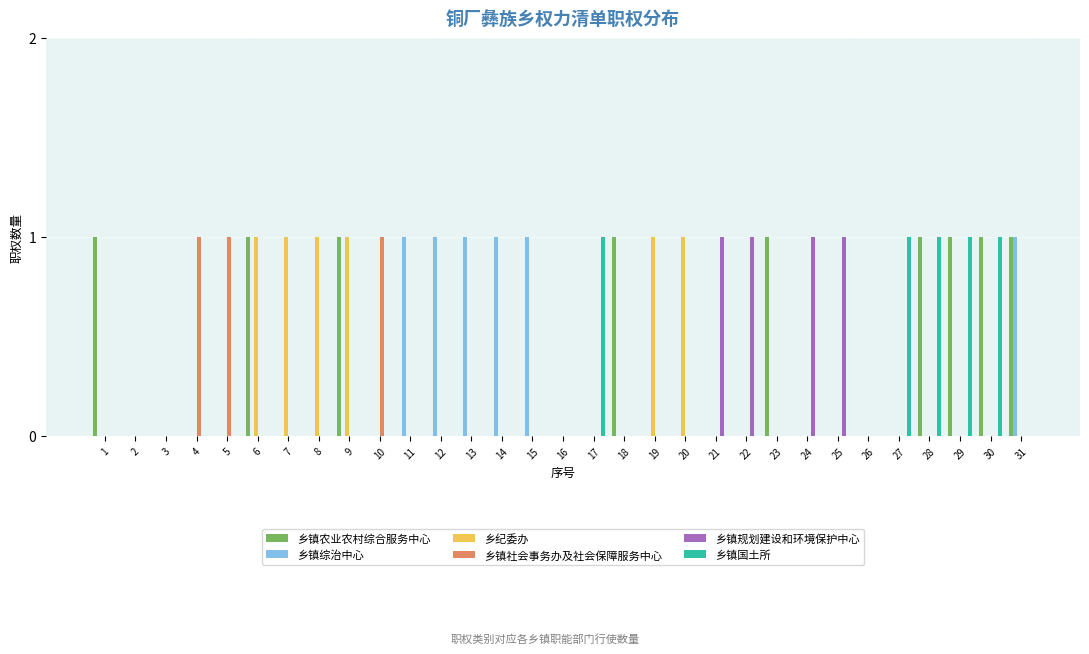

Which series has the largest total across all categories?

乡镇农业农村综合服务中心